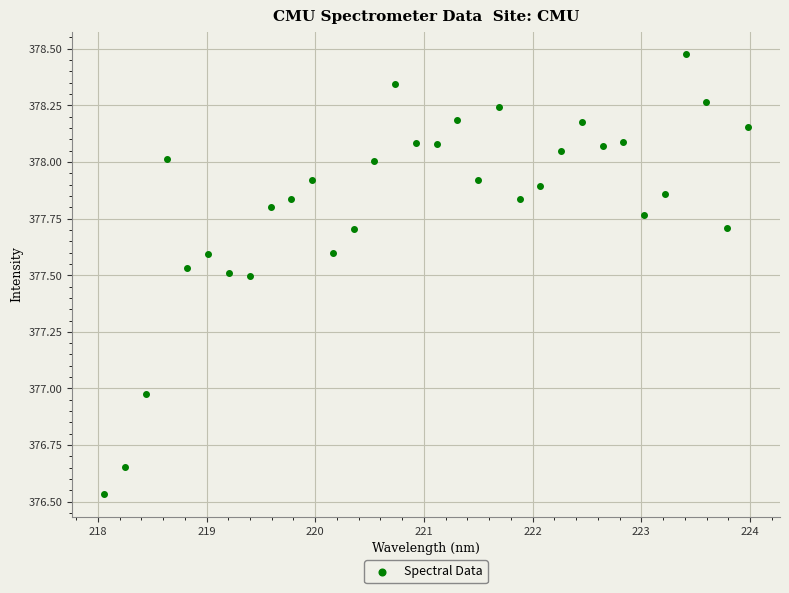

What is the range of X values (max minus min)?

5.9